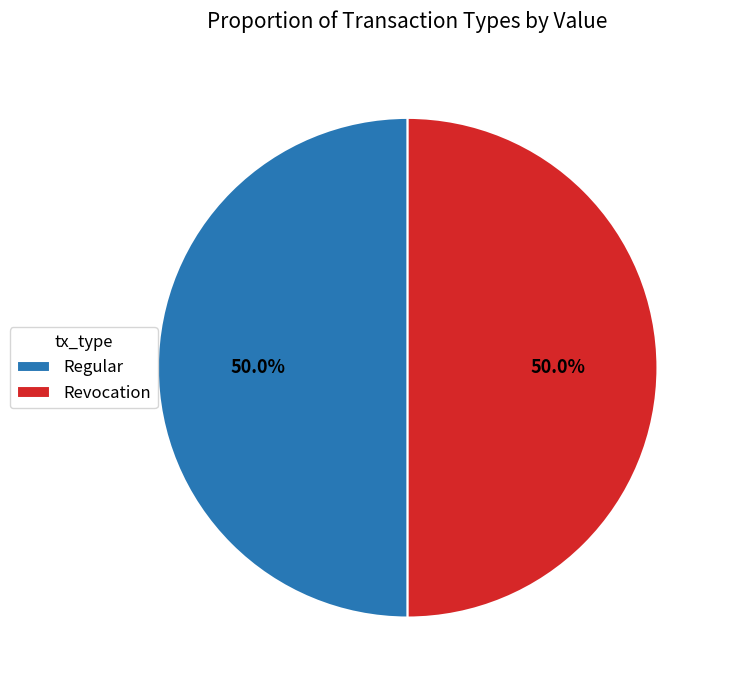

To the nearest percent, what is the average slice percentage?

50%